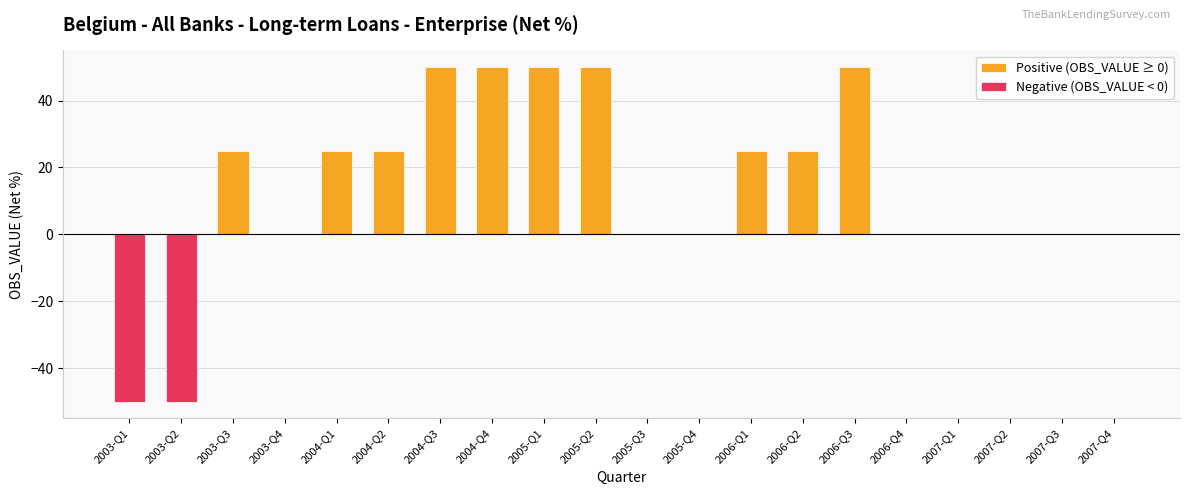

Between 2006-Q1 and 2006-Q4, which is larger?

2006-Q1